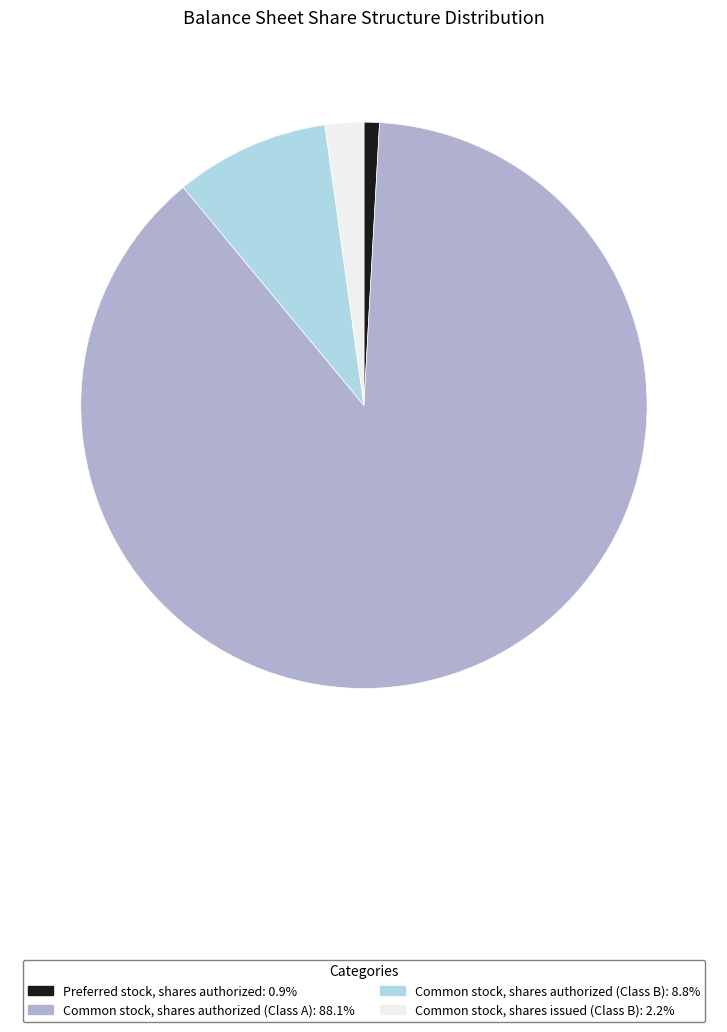

Count the number of slices in the pie.

4